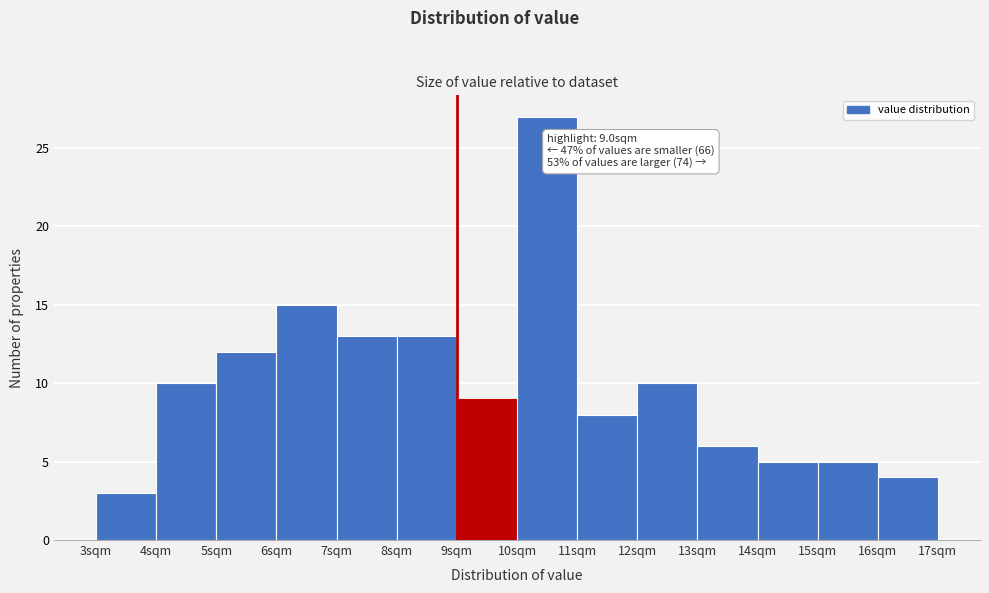

Over which range of the x-axis is the bar tallest?

10 to 11